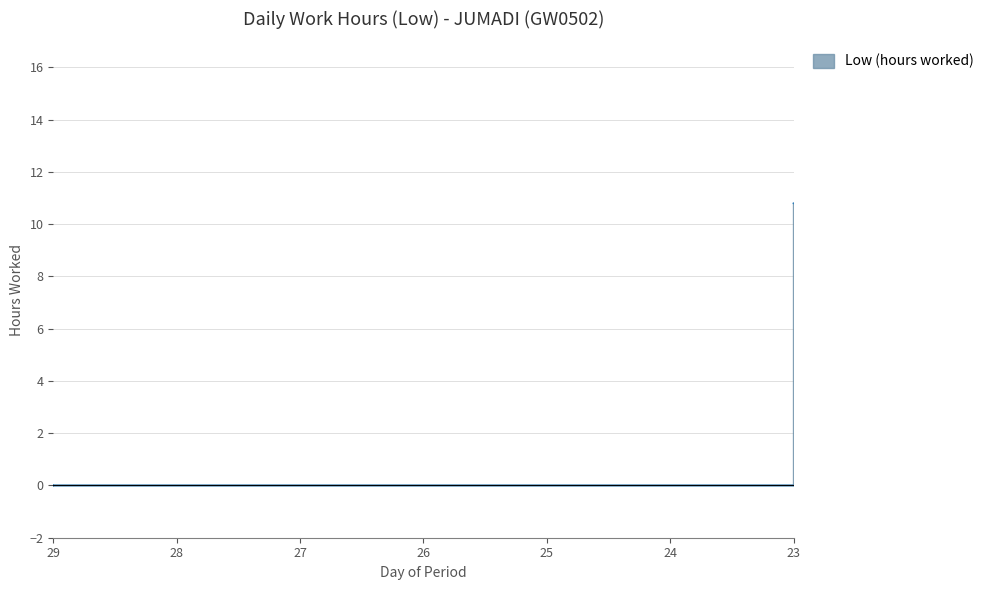

Reading right to left, list all the values displayed in this chart.

10.8	9.5	11.1	9.3	11.0	14.3	11.4	11.0	10.1	10.9	10.1	11.2	11.0	11.4	11.4	10.6	10.9	11.0	0.0	0.0	0.0